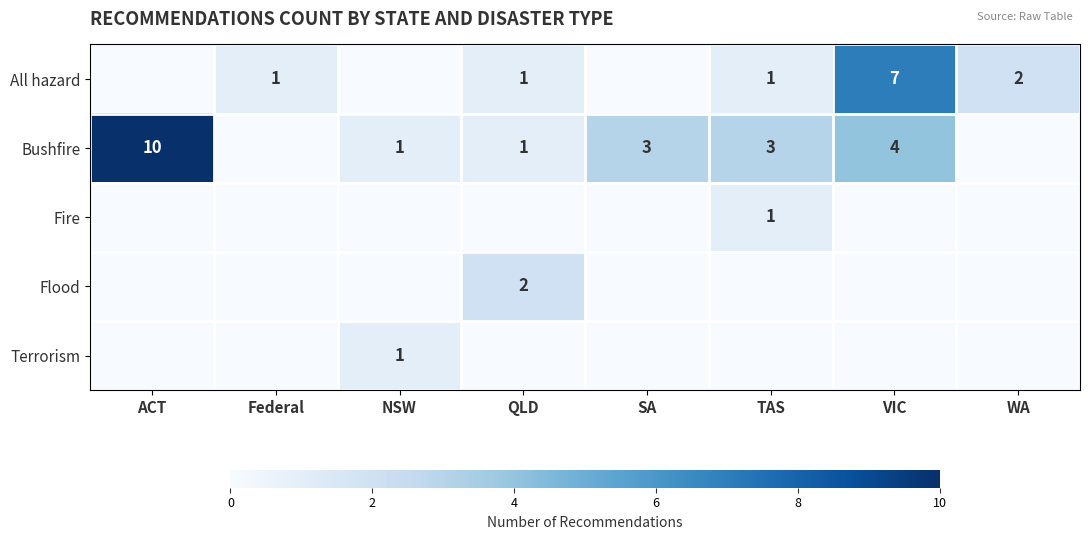

The All hazard series shows 0 at QLD. True or false?

False